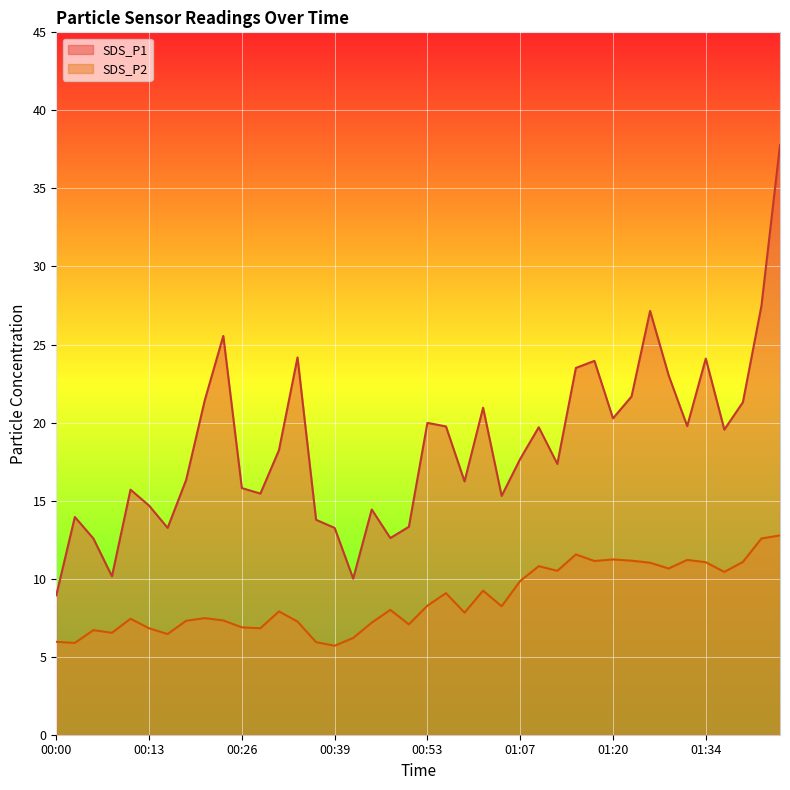

How many values in the SDS_P1 series are below 18?

20